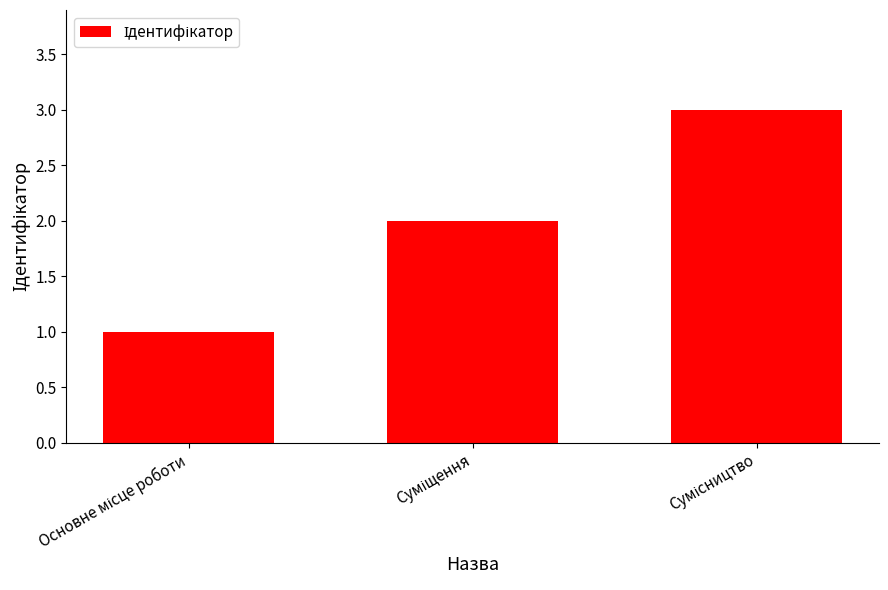

What is the greatest value displayed?

3